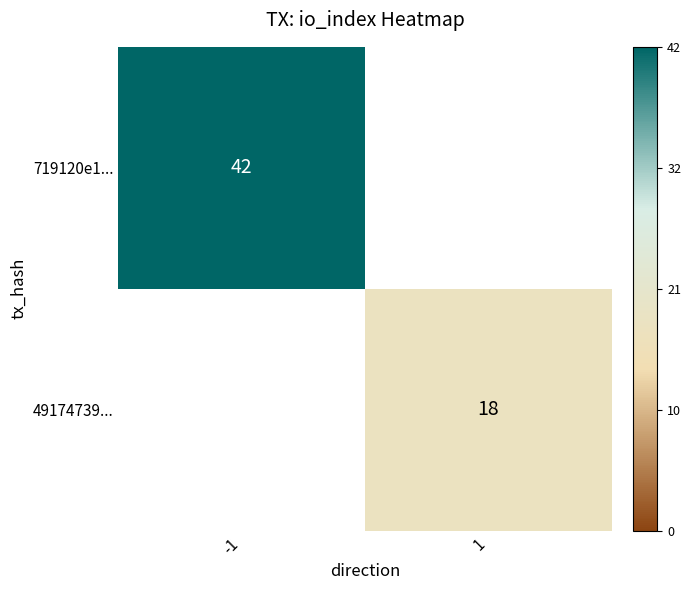

The 49174739... series shows 18 at 1. True or false?

True